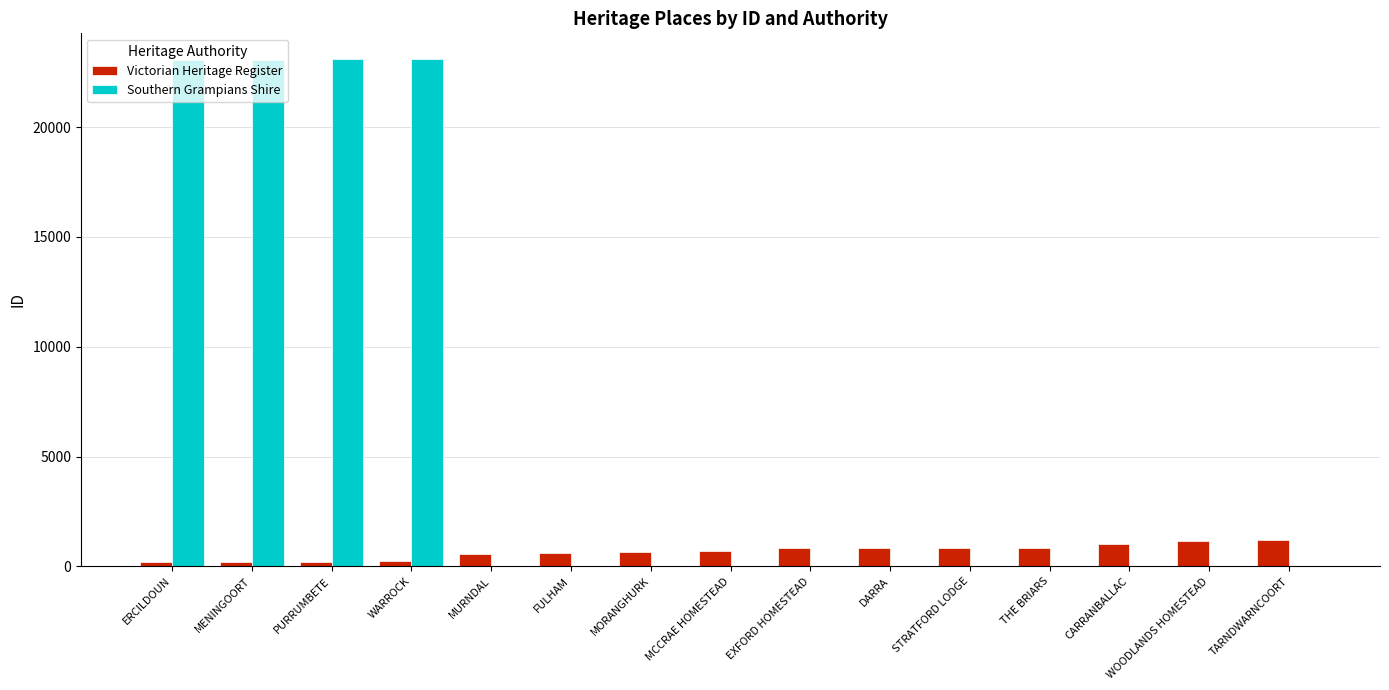

What is the average value of the Victorian Heritage Register series?

672